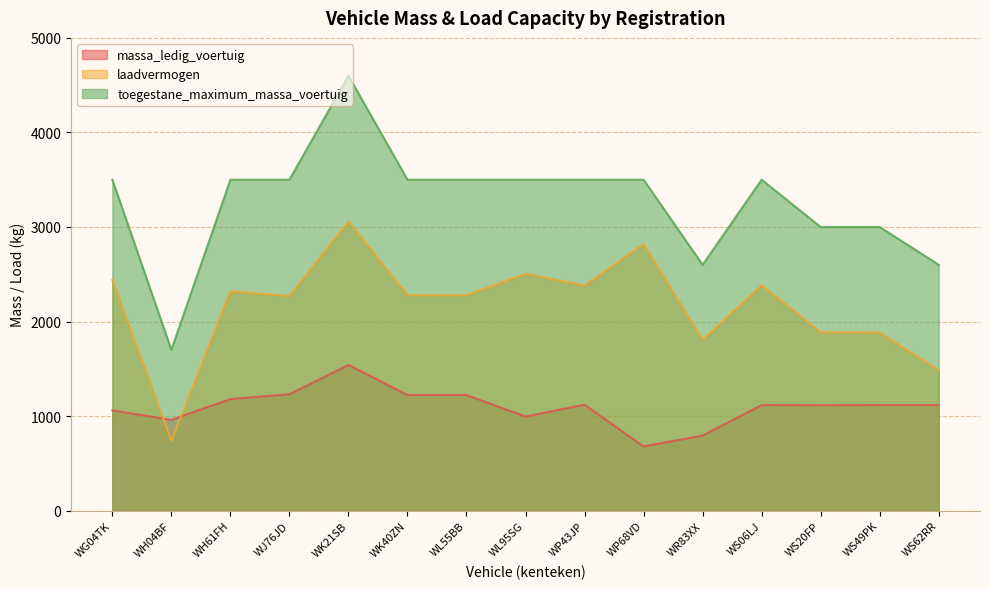

Between WG04TK and WP68VD, which series saw the biggest shift?

massa_ledig_voertuig